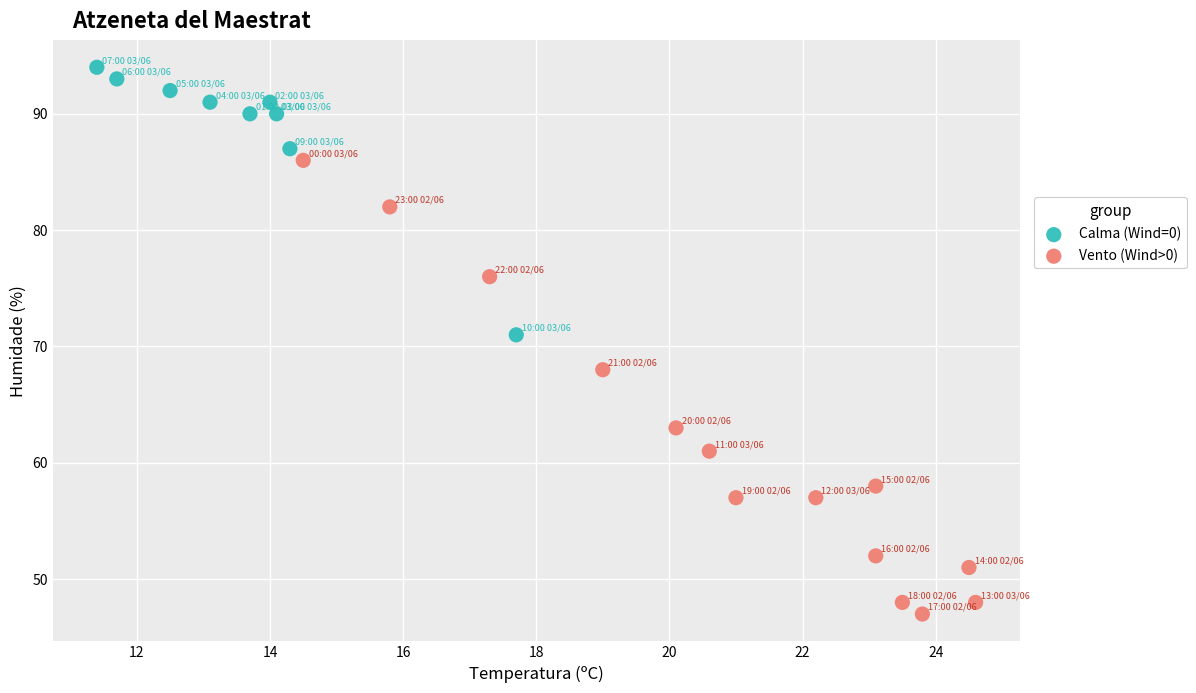

Which series contains the lowest Y value?

Vento (Wind>0)